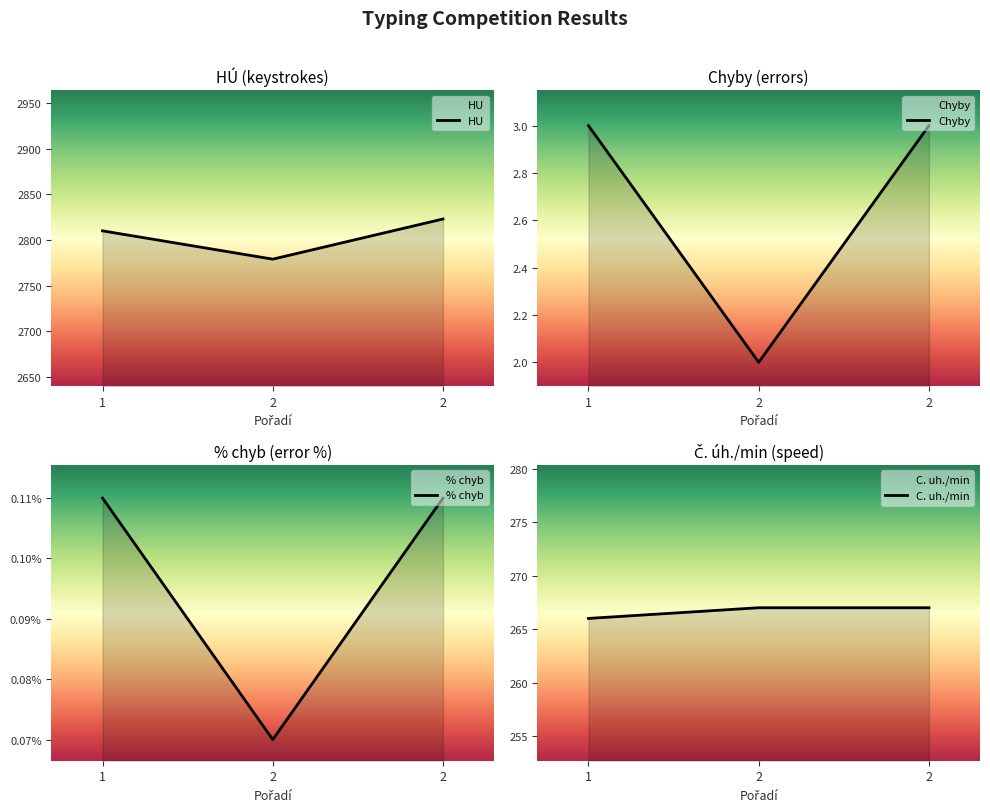

What is the difference between the second highest and minimum values in the Chyby series?

1.0